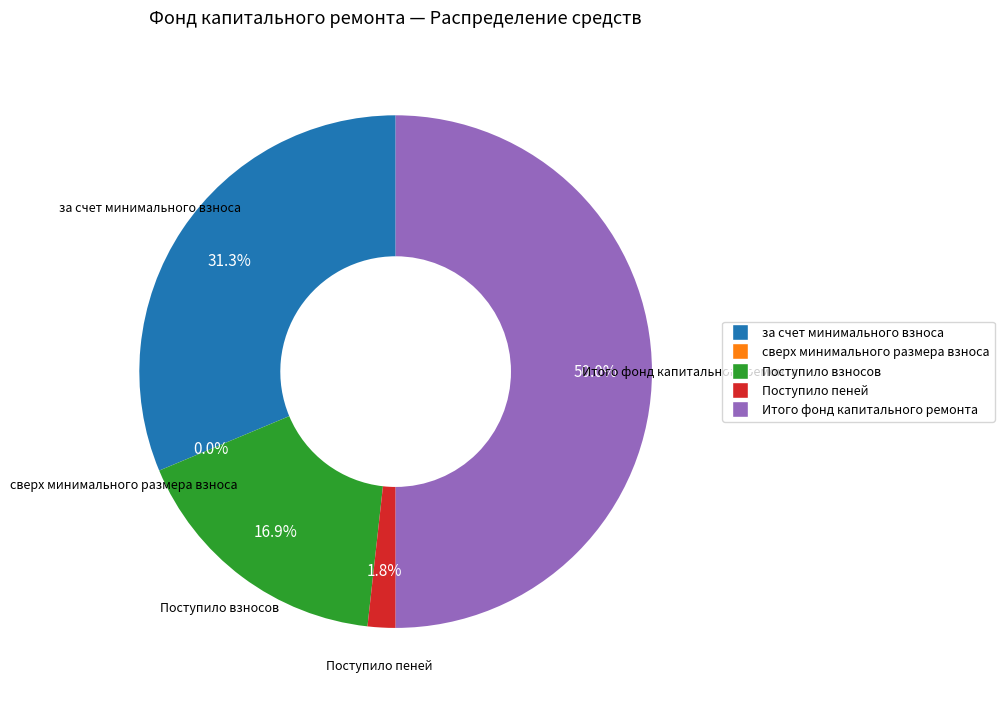

Between Поступило взносов and за счет минимального взноса, which is larger?

за счет минимального взноса